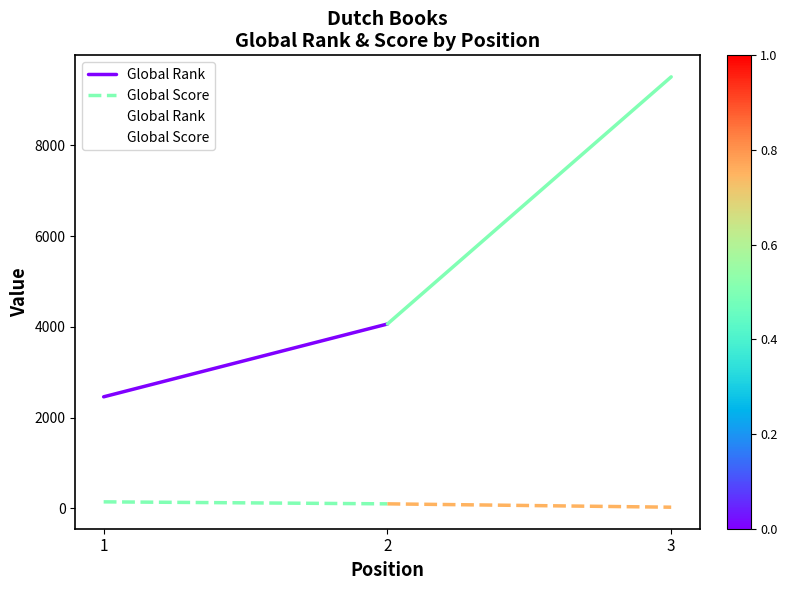

Is this an area chart (filled region under the line)?

No